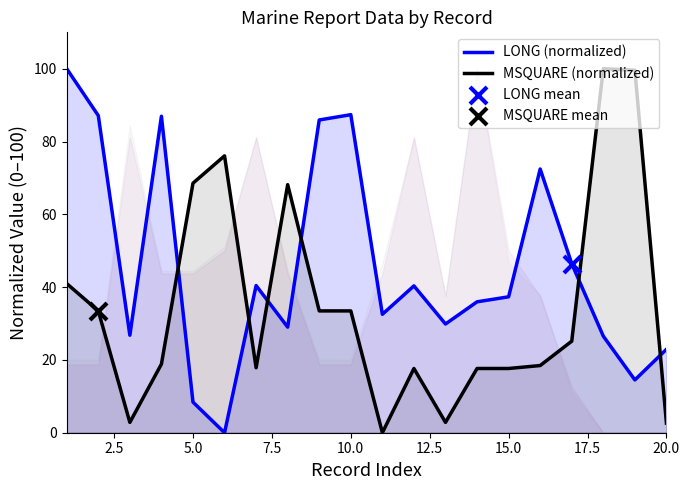

Which series has the widest spread of Y values?

LONG (normalized)